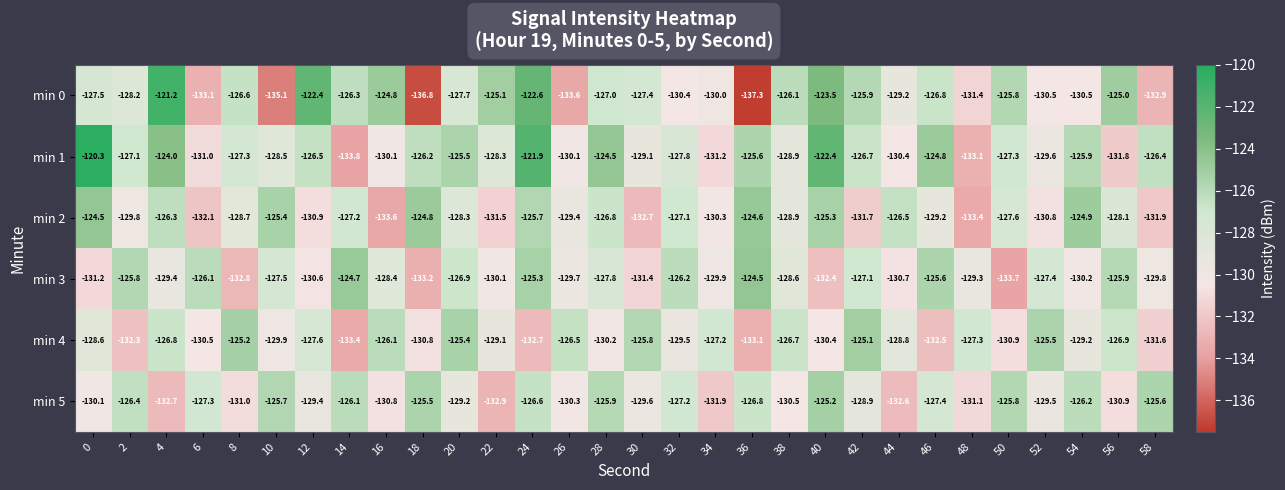

Which series changed the most between 4 and 36?

min 0